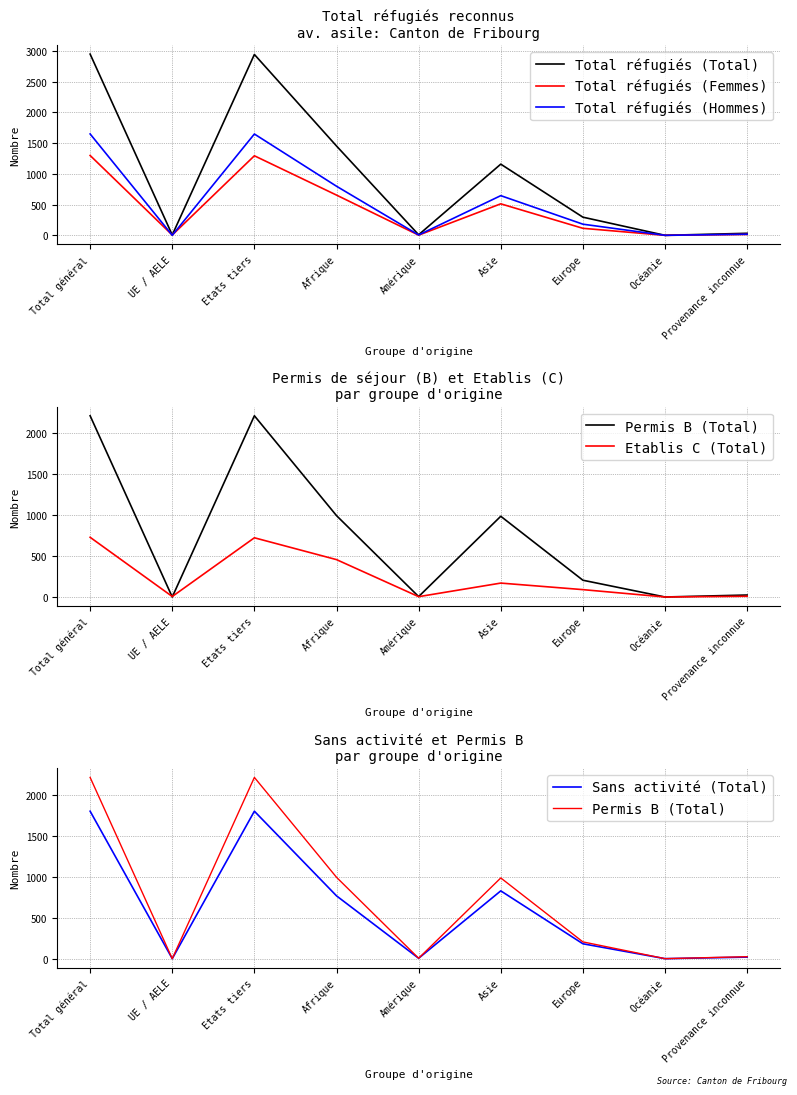

At which category is the sum across all series the highest?

Total général